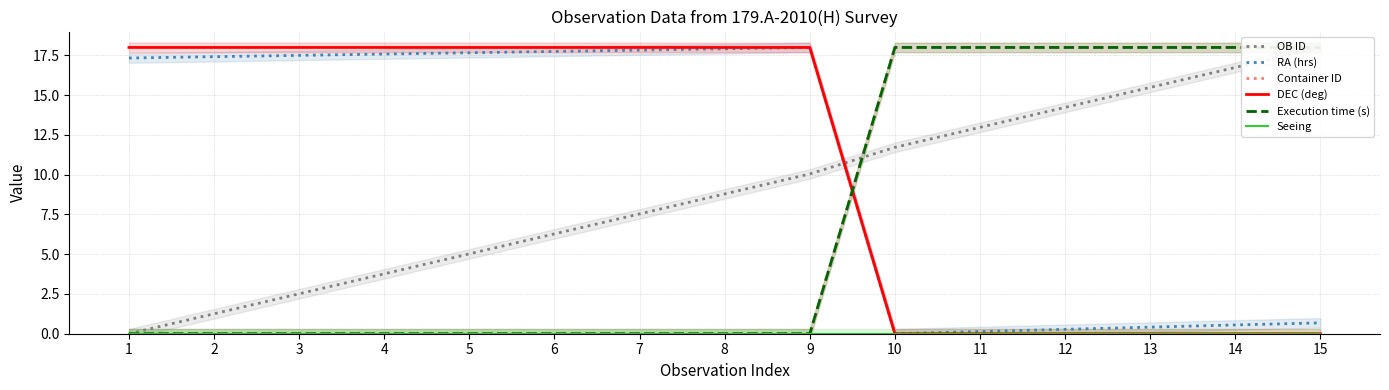

Which category has the lowest value in the OB ID series?

1